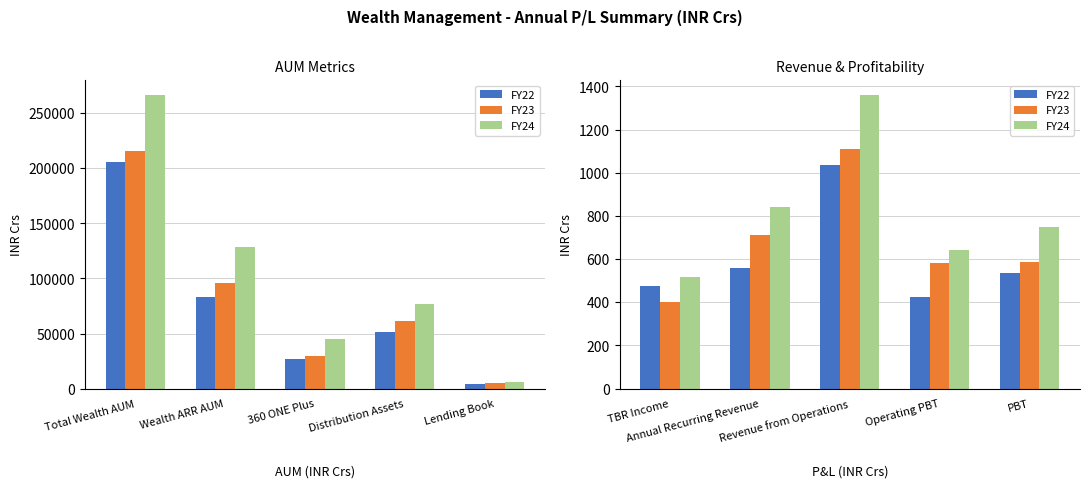

Which series changed the most between Annual Recurring Revenue and Operating PBT?

FY24